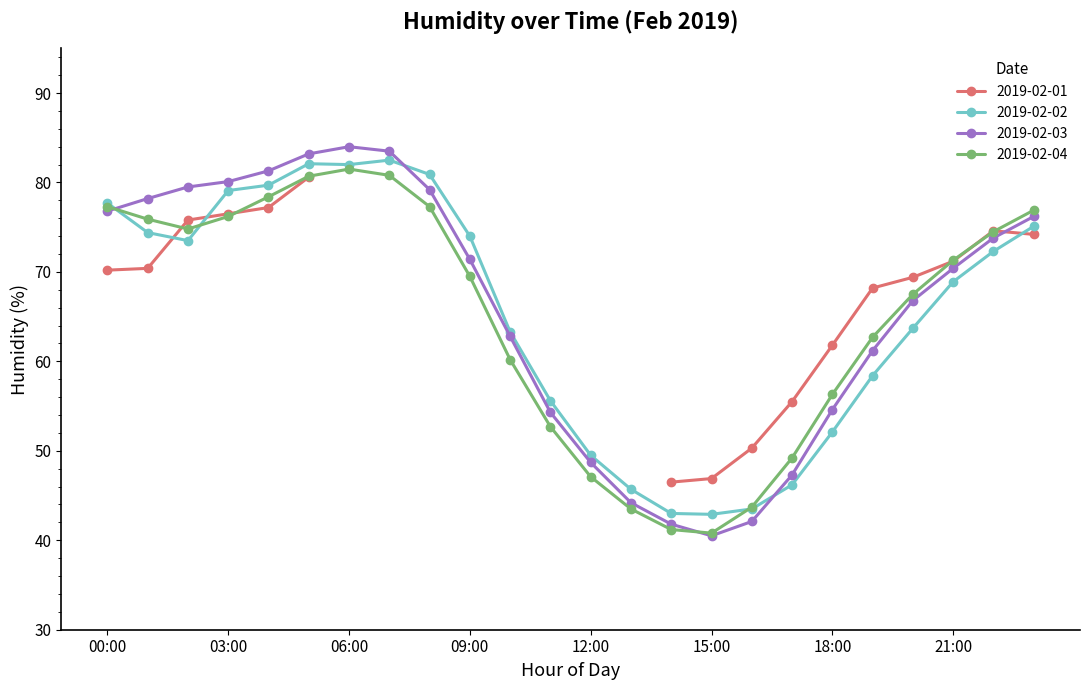

At which category is the sum across all series the highest?

06:00